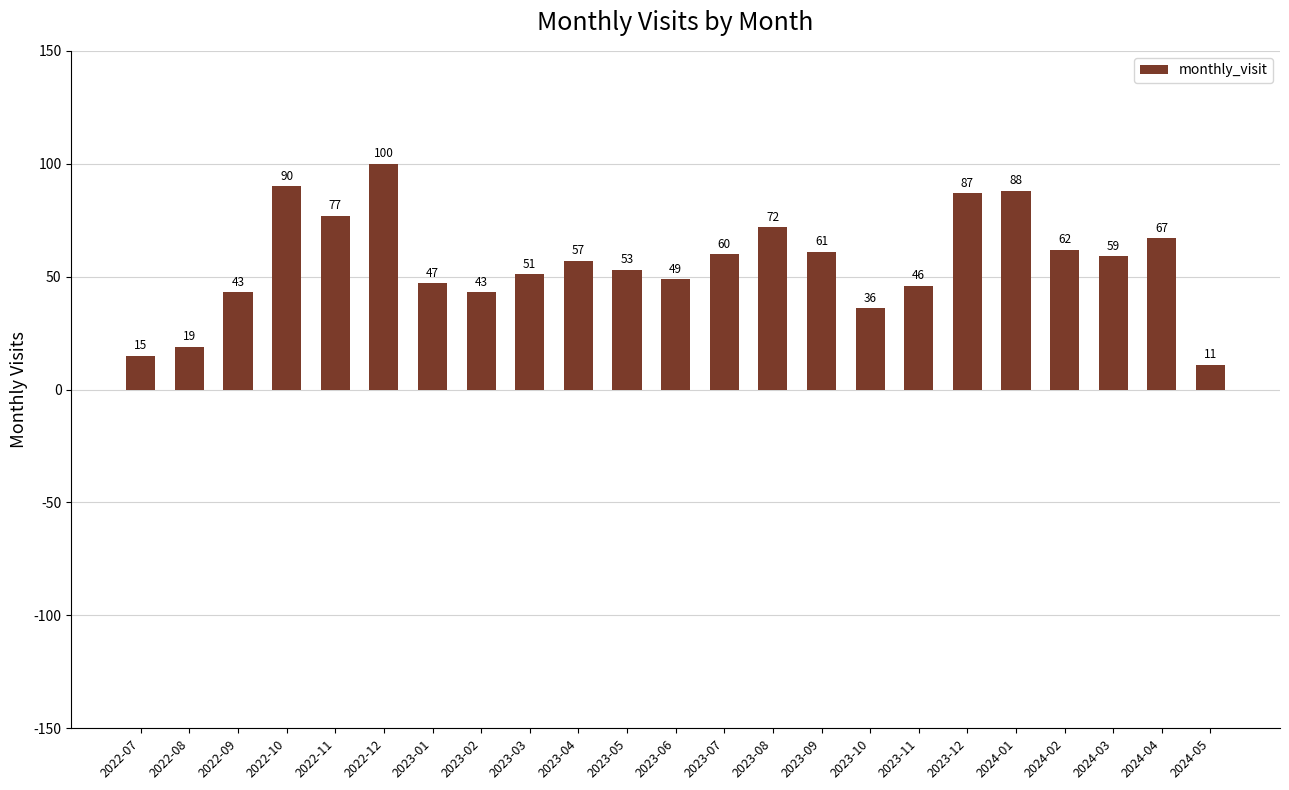

Count the number of categories in the chart.

23